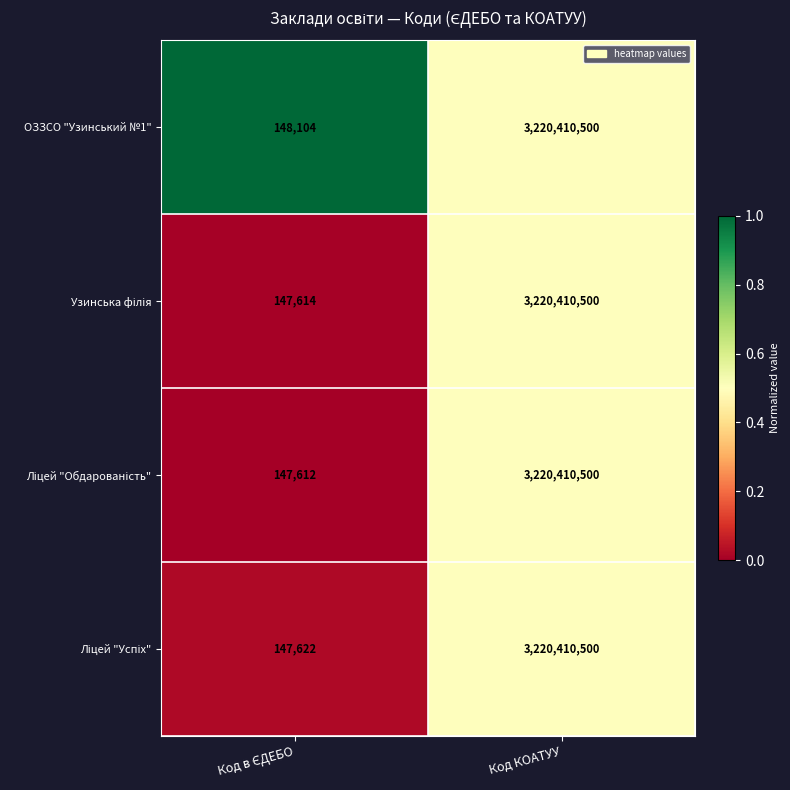

What is the average value of the ОЗЗСО "Узинський №1" series?

1610279302